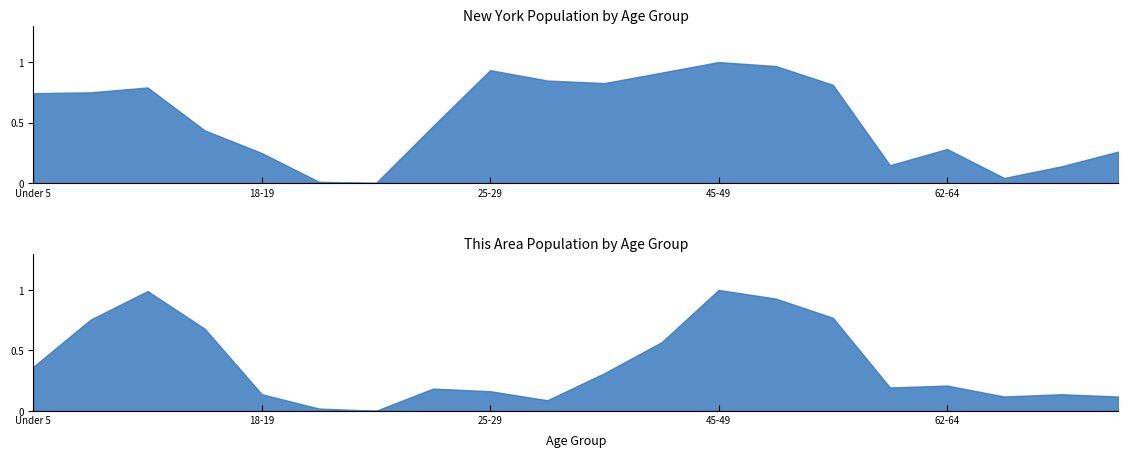

The value of New York at 5 to 9 is 280987. True or false?

False